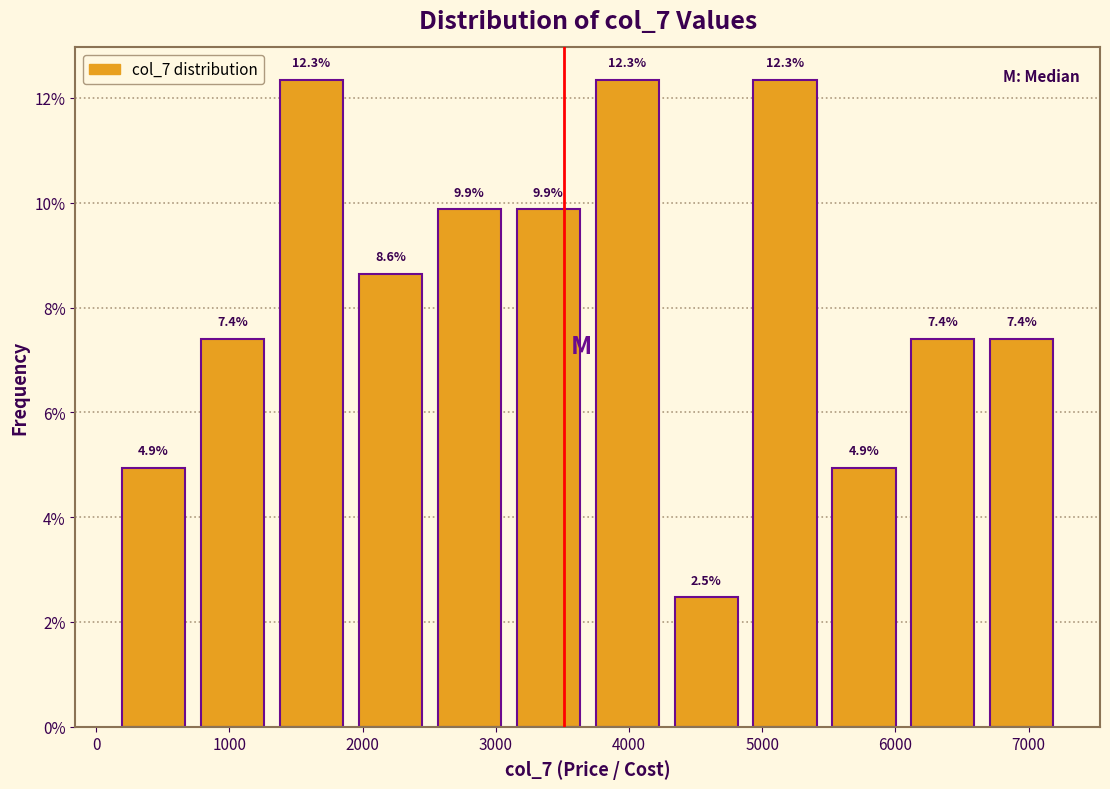

What is the height of the bar covering 1900 to 2500 on the x-axis? The bar edges are not printed on the chart, so give them approximately, as read against the axis.

8.6